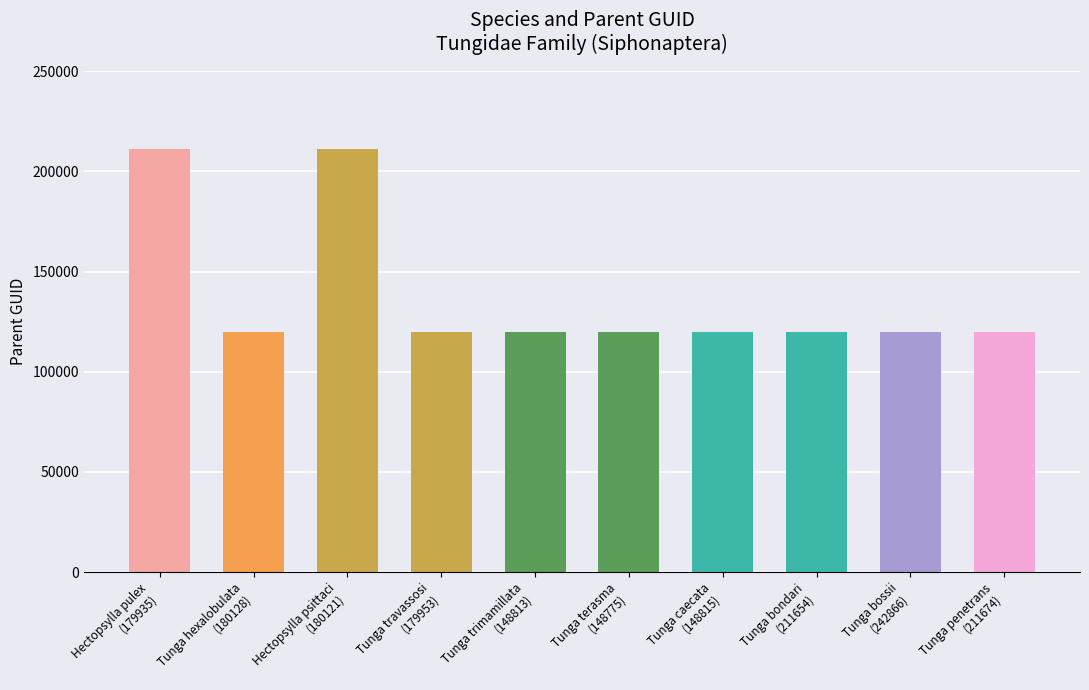

What is the maximum value shown in the chart?

211170